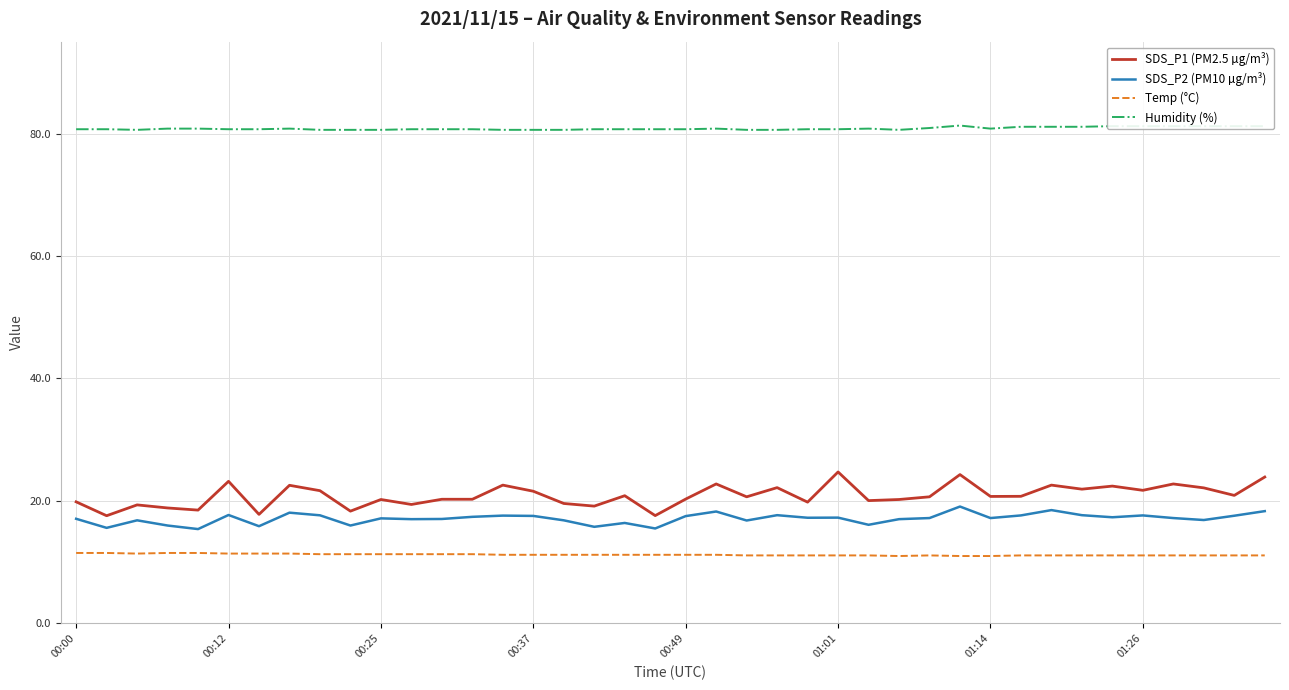

Does the chart display data point markers on the line(s)?

No